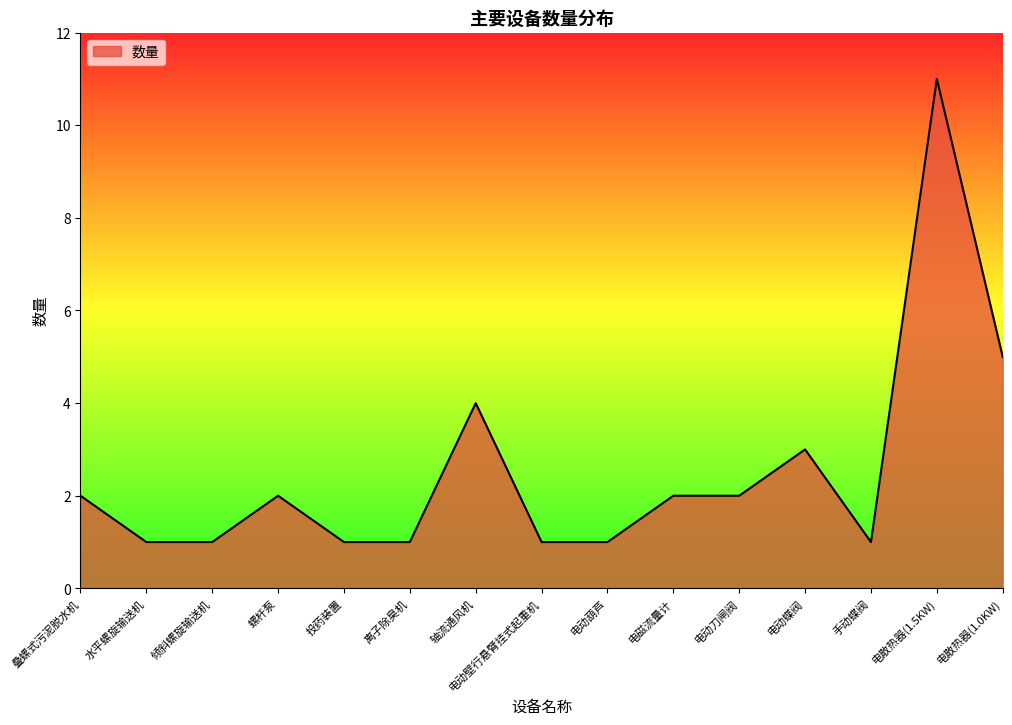

What is the greatest value displayed?

11